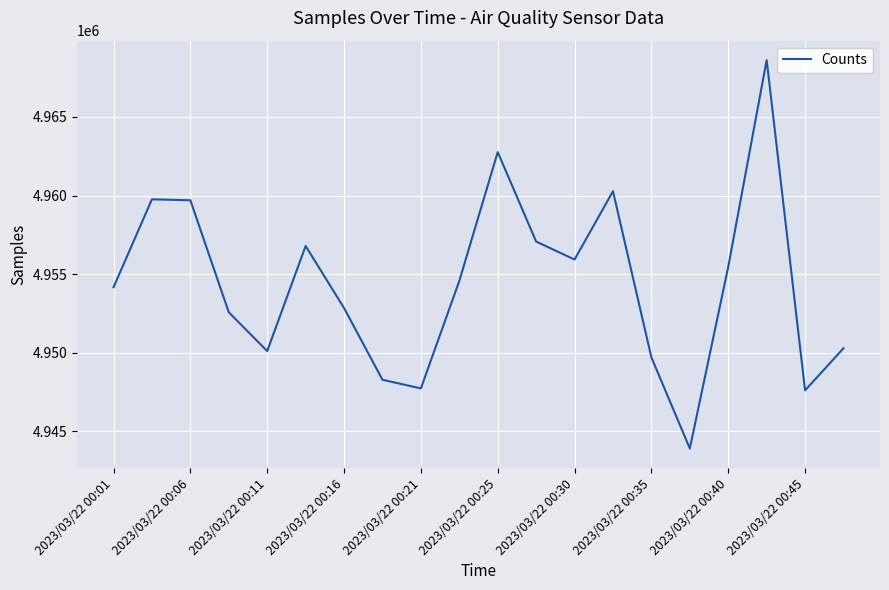

What is the smallest value displayed?

4943909